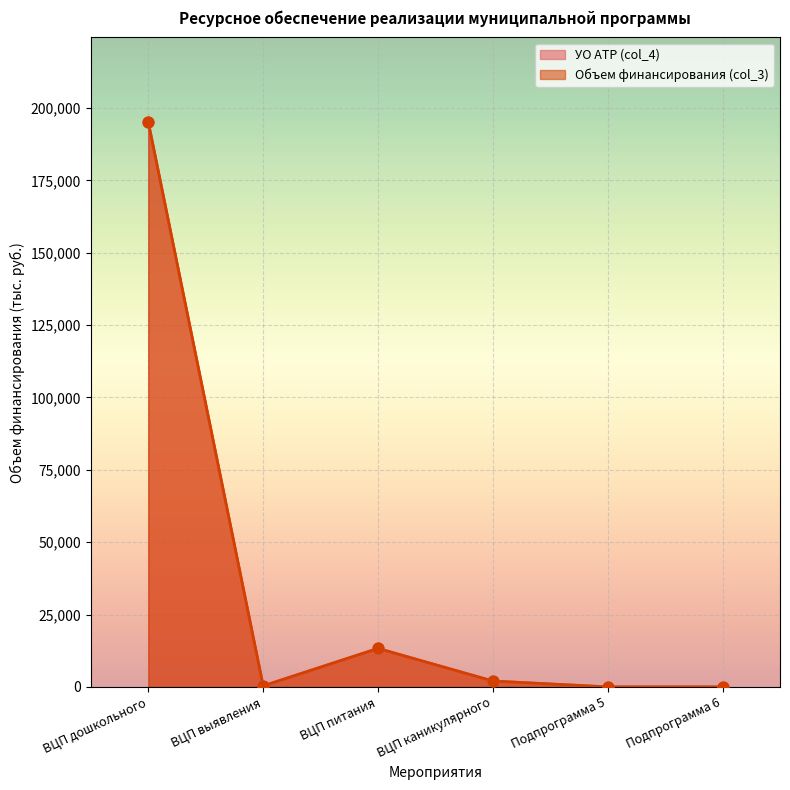

Which series contains the lowest Y value?

УО АТР (col_4)